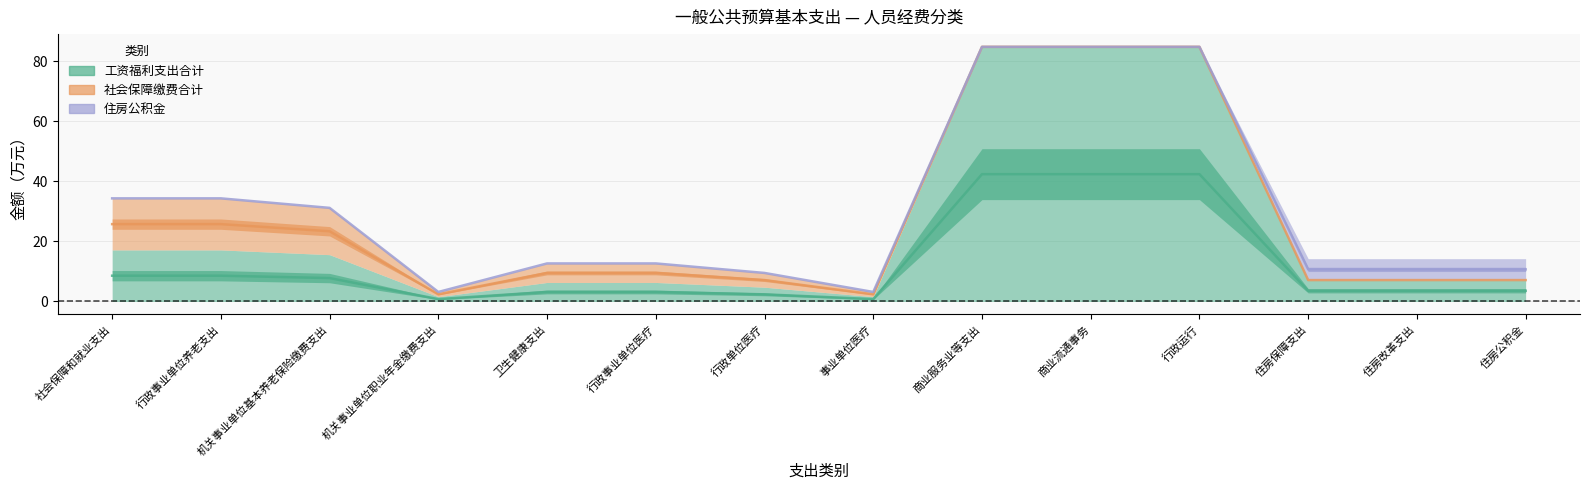

True or false: 住房公积金 and 社会保障缴费合计 intersect in this chart.

False